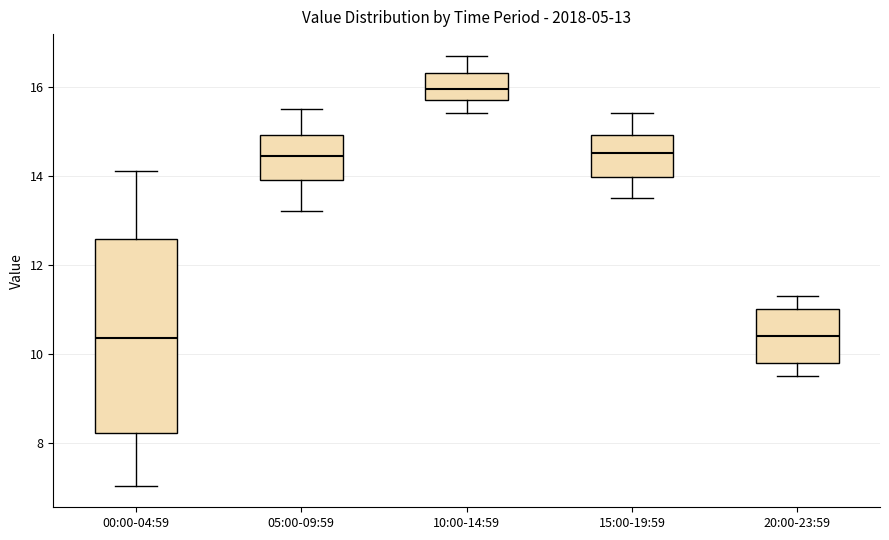

Which box has the highest median line?

10:00-14:59